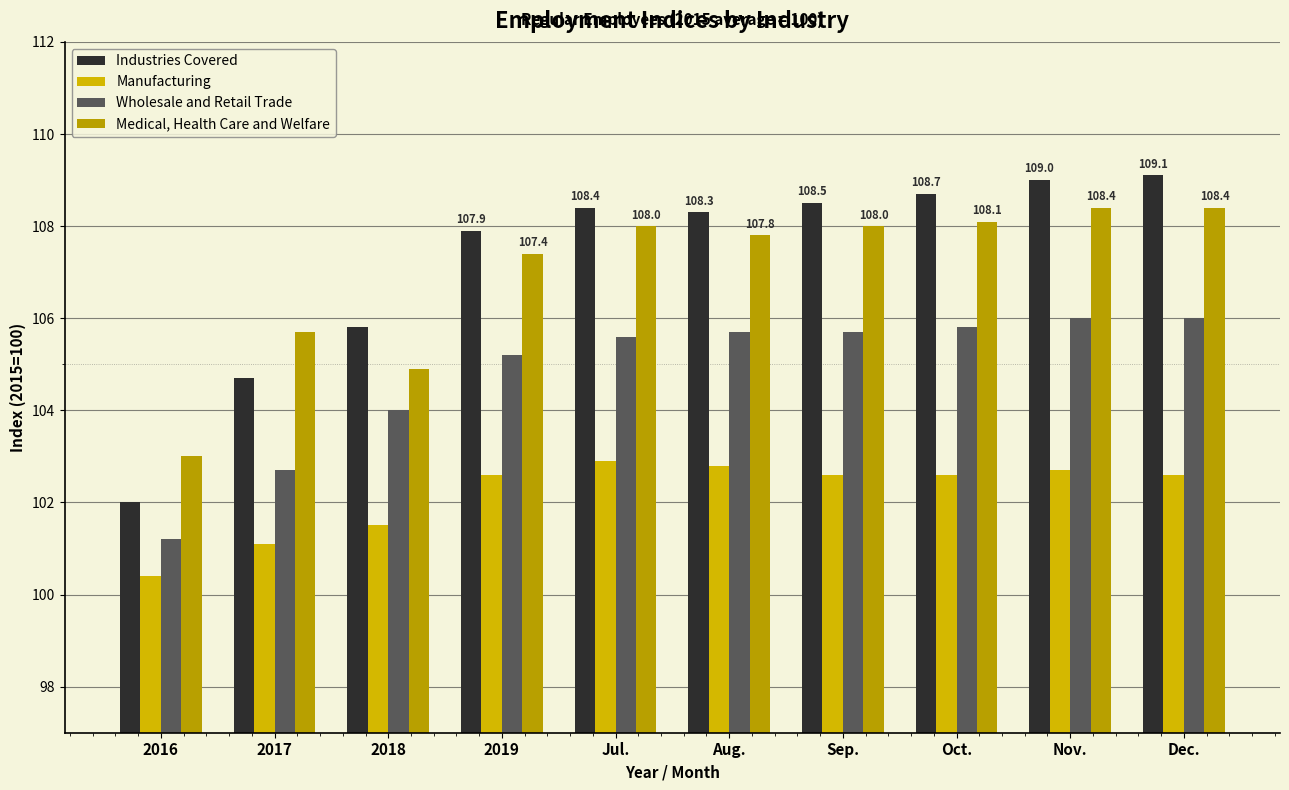

What is the difference between the maximum and minimum values in the Wholesale and Retail Trade series?

4.8